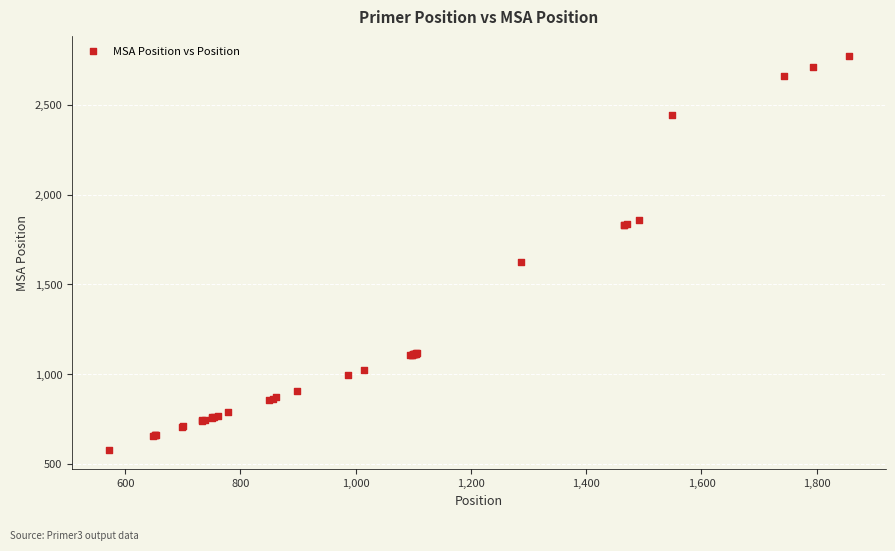

What Y value in the scatter plot is closest to 1676?

1623